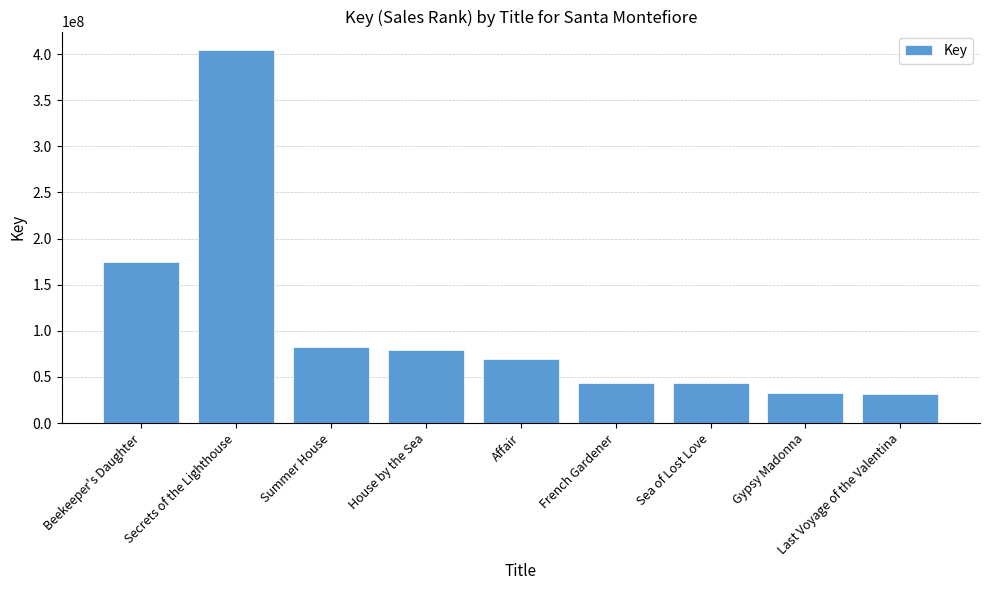

Count the number of categories in the chart.

9